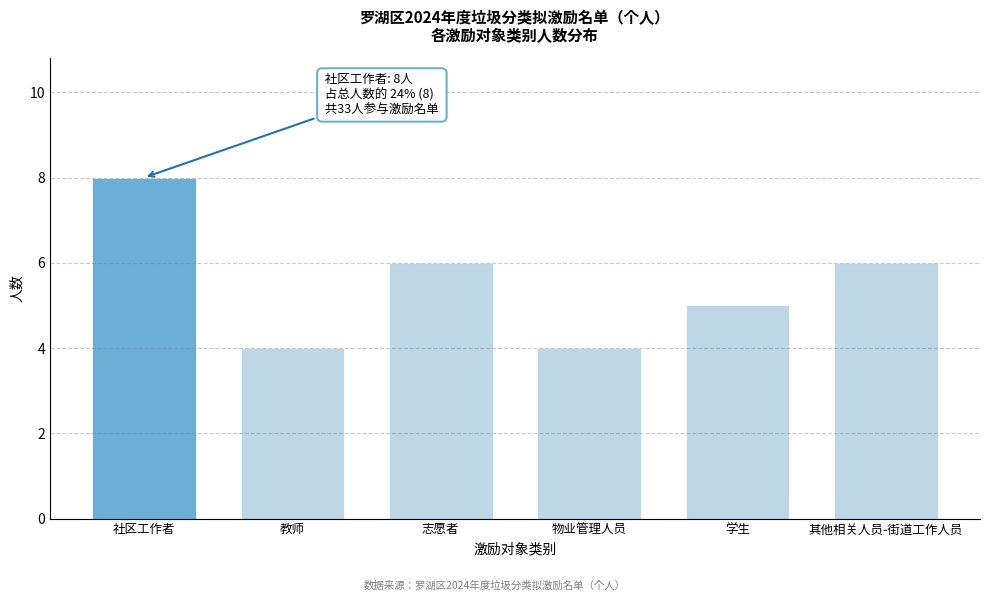

Reading left to right, what are all the values shown in this chart?

社区工作者=8	教师=4	志愿者=6	物业管理人员=4	学生=5	其他相关人员-街道工作人员=6